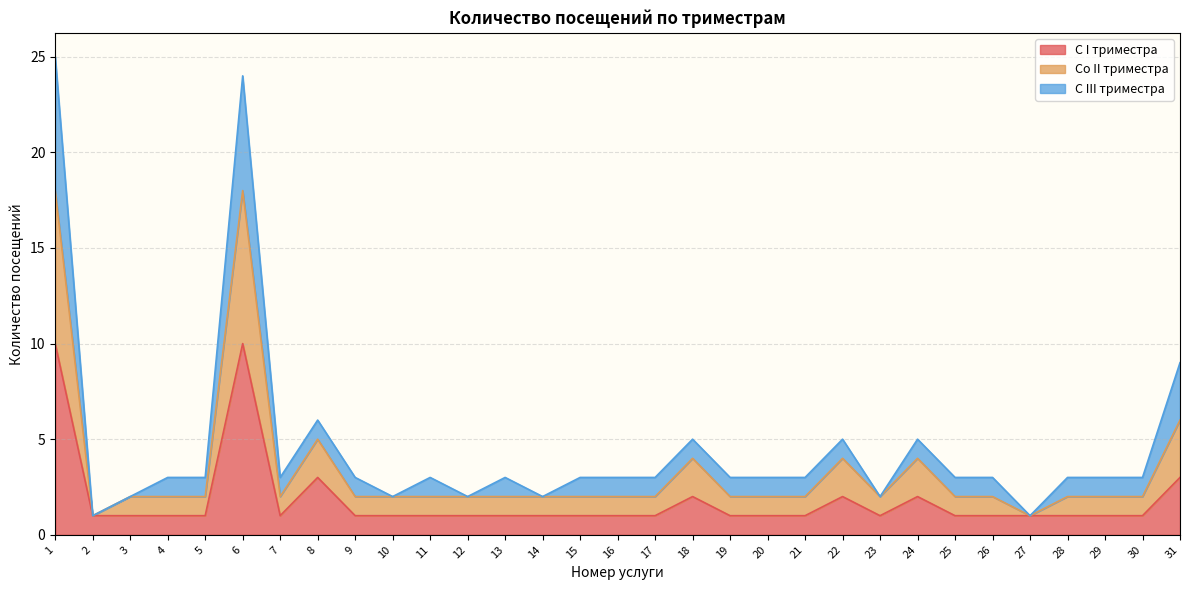

What is the maximum value for С I триместра?

10